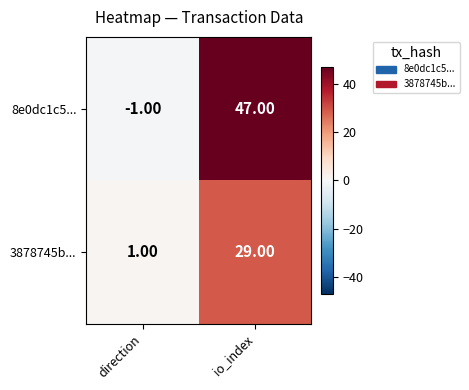

At which category is the sum across all series the highest?

io_index